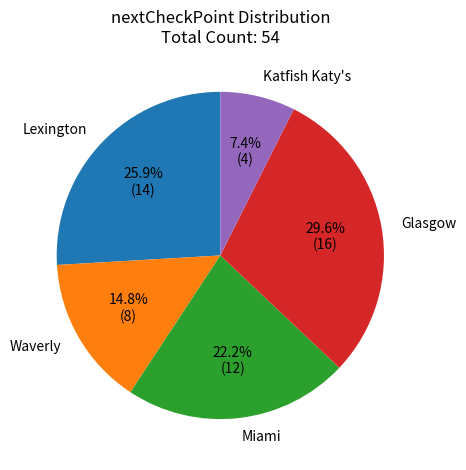

How many segments does this pie chart have?

5